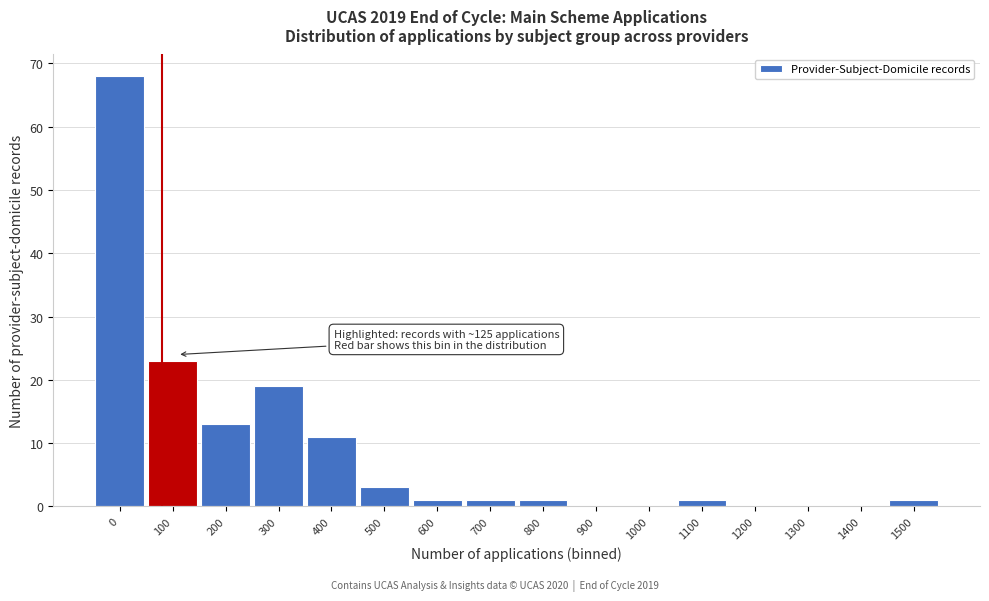

Reading right to left, what are all the values shown in this chart?

1500=1	1400=0	1300=0	1200=0	1100=1	1000=0	900=0	800=1	700=1	600=1	500=3	400=11	300=19	200=13	100=23	0=68